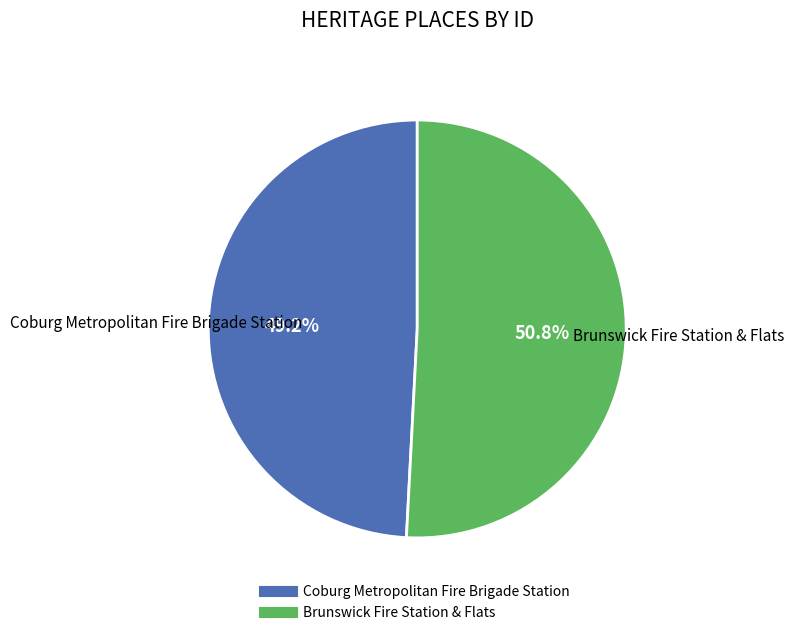

Which slice represents more than half of the pie?

Brunswick Fire Station & Flats